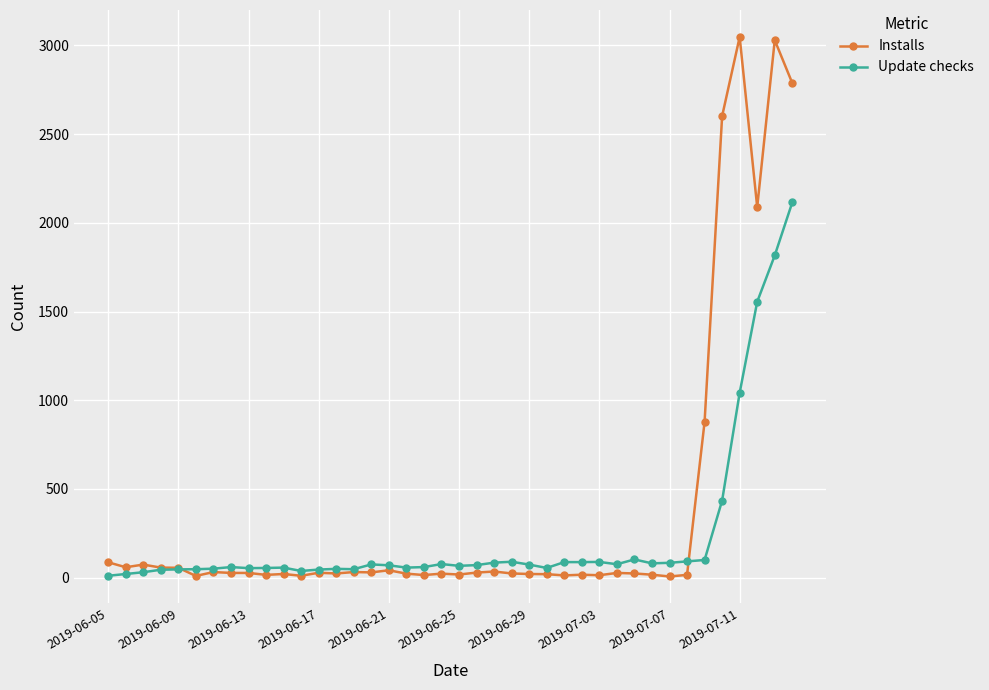

Which series has the widest spread of values?

Installs